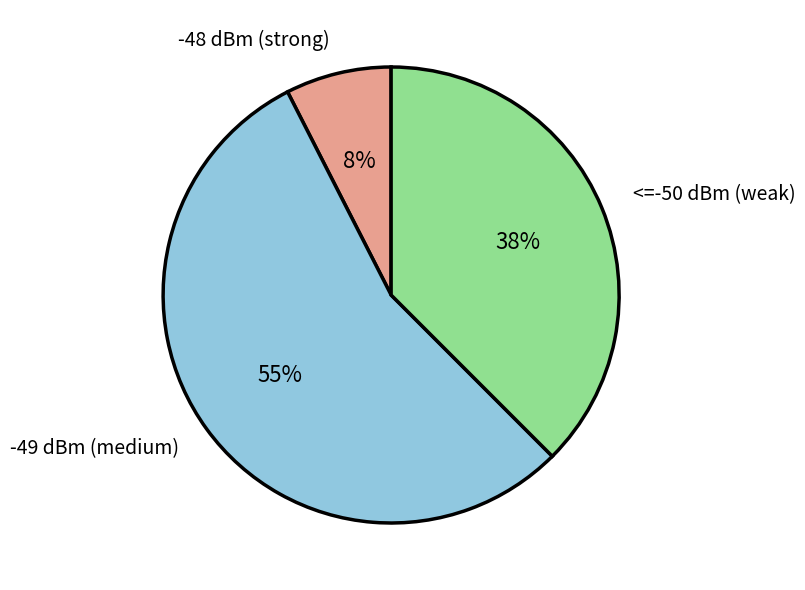

Do -48 dBm (strong) and -49 dBm (medium) together represent more than half of the pie?

Yes